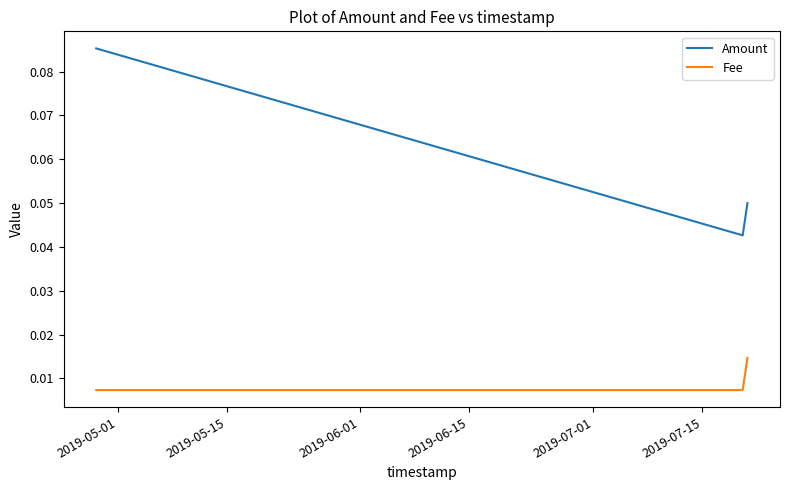

How many Amount values are between 0 and 1?

3